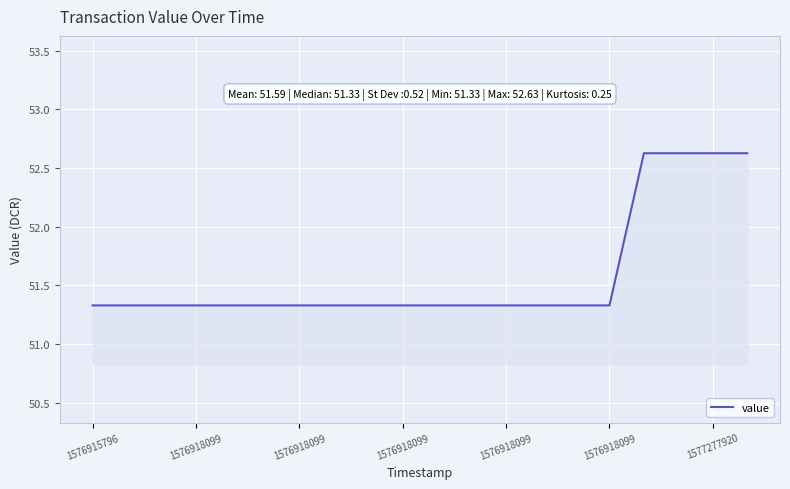

What is the maximum value shown in the chart?

52.6